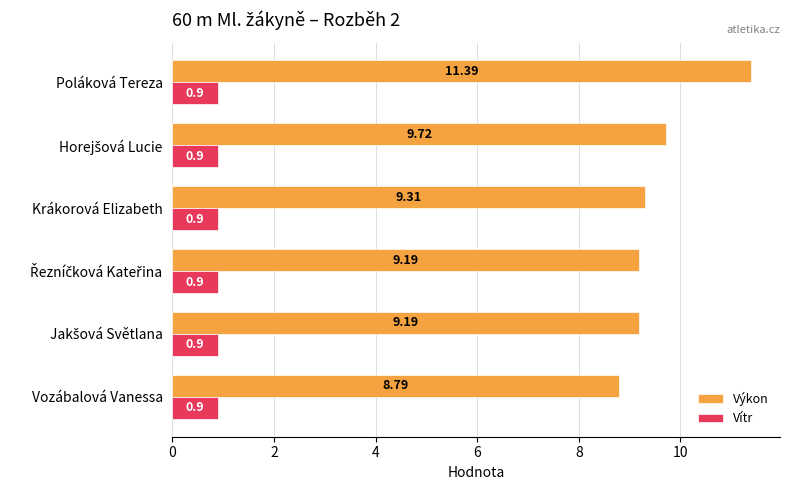

Which series has the largest range (max minus min)?

Výkon